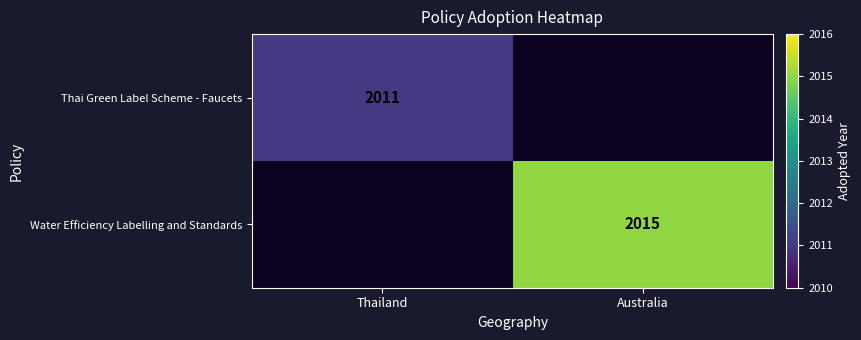

Is it true that Water Efficiency Labelling and Standards equals 2015 at Australia?

True